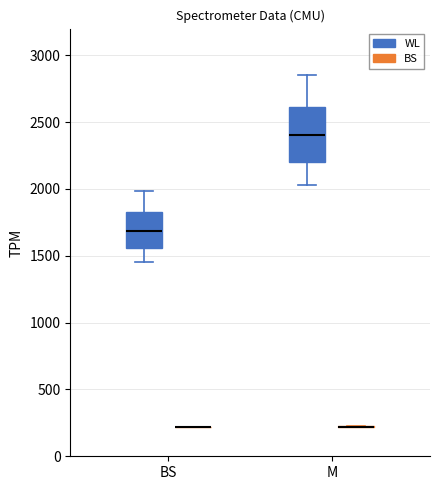

Which box is the tallest, from its lower edge to its upper edge?

M (WL)